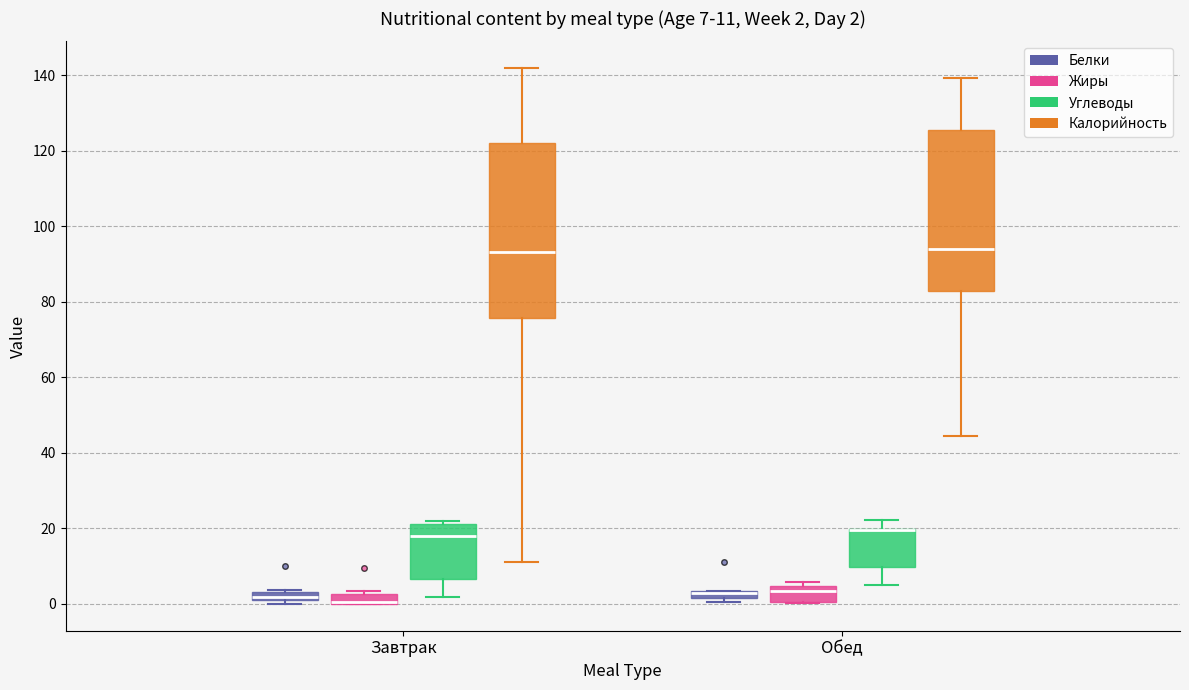

Comparing the boxes themselves (not the whiskers), which one is the tallest?

Завтрак (Калорийность)